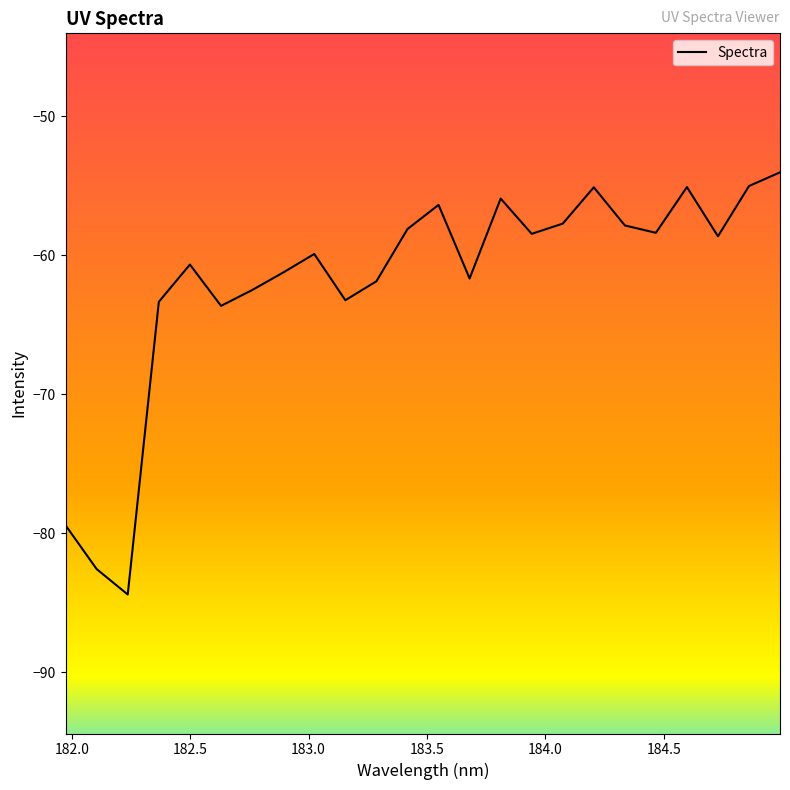

What is the minimum value shown in the chart?

-84.4